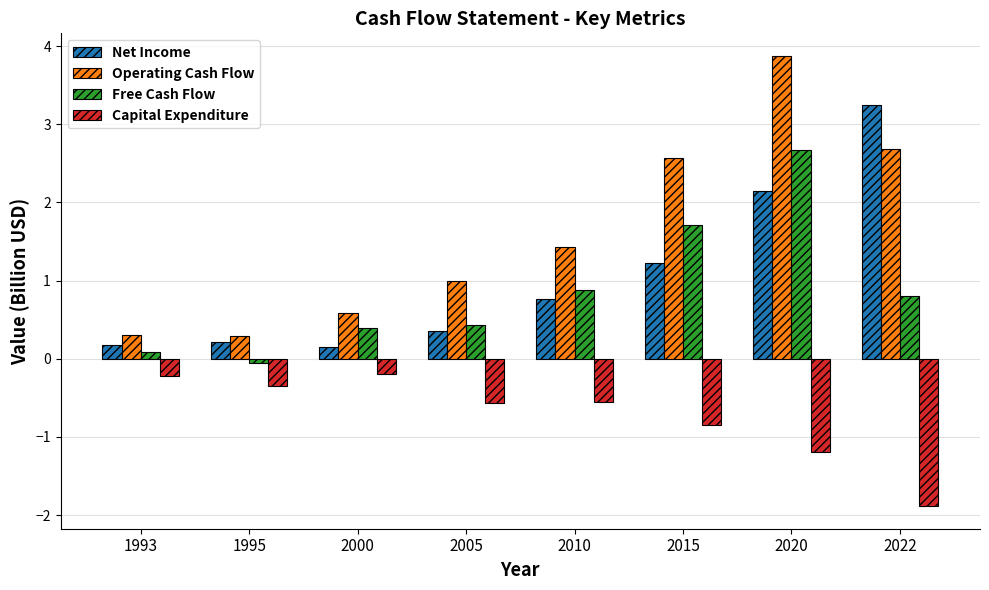

Rank the series at 1993 from highest to lowest value.

Operating Cash Flow, Net Income, Free Cash Flow, Capital Expenditure